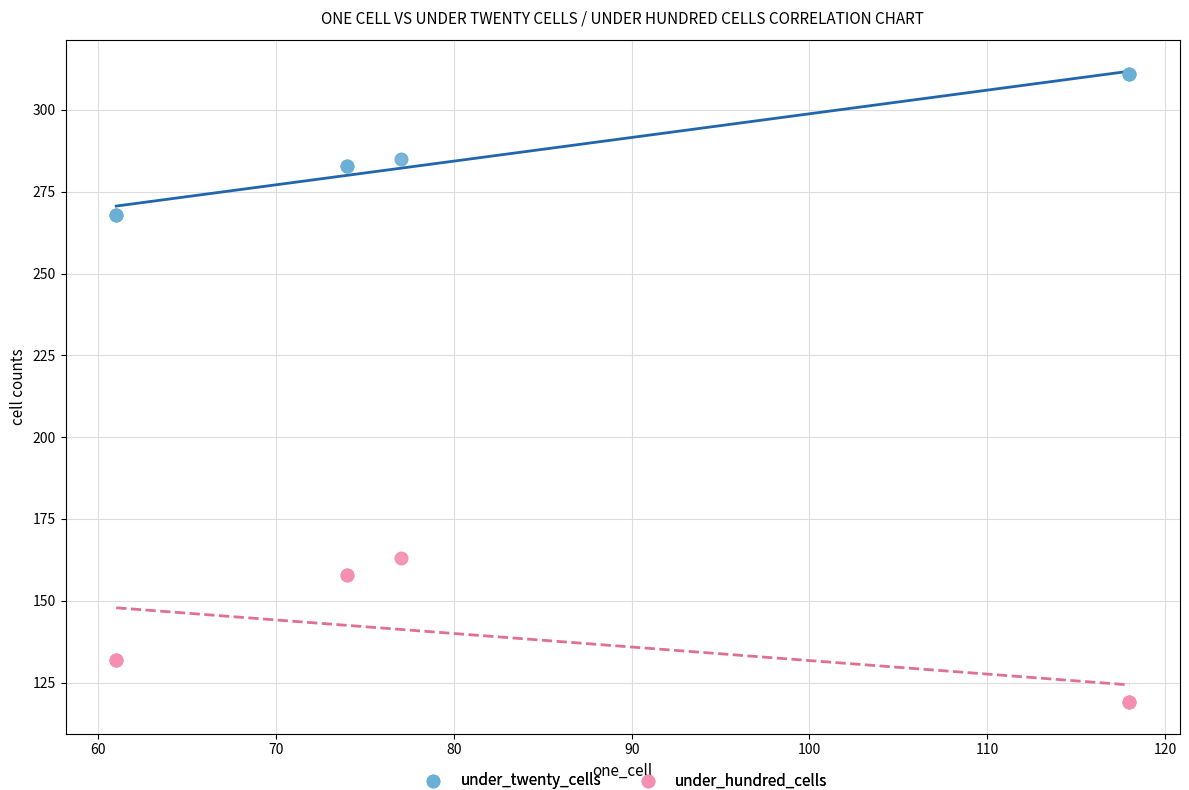

What are all the series names shown in the legend?

under_twenty_cells, under_hundred_cells